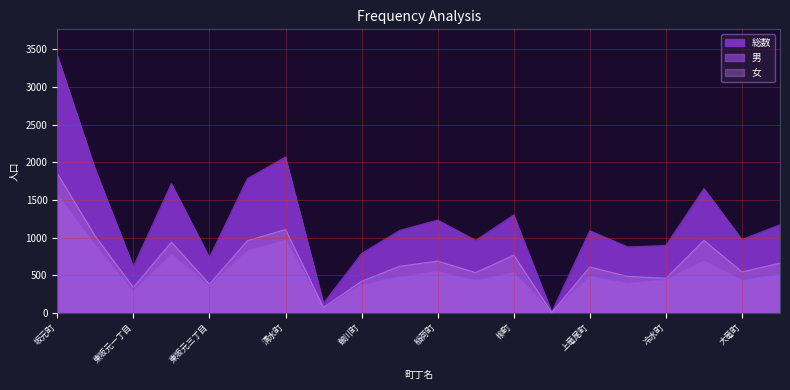

True or false: 男 and 総数 intersect in this chart.

False